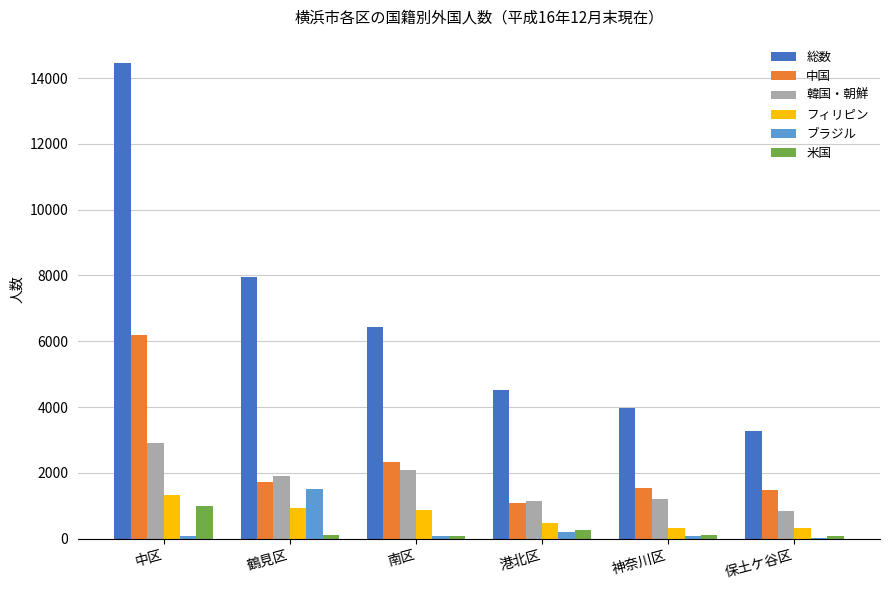

How many categories are shown in the chart?

6